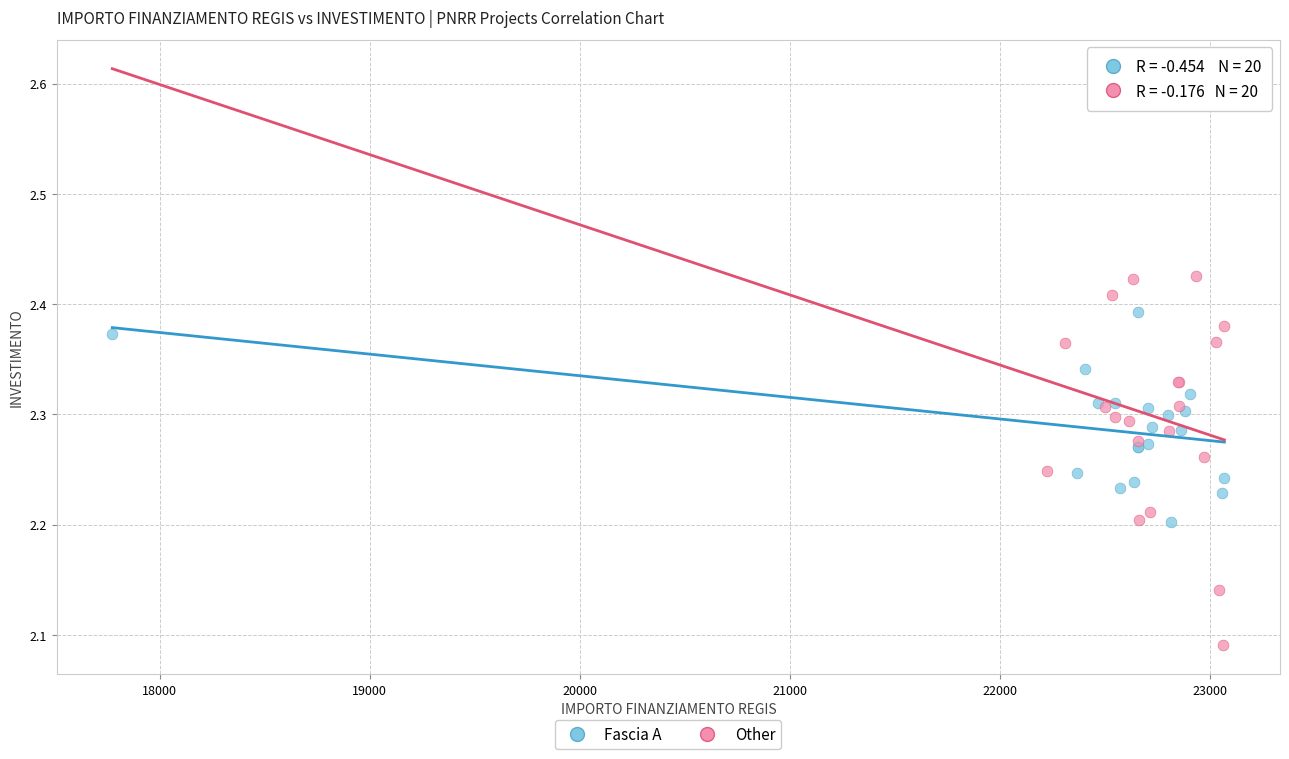

Which series contains the highest Y value?

Other